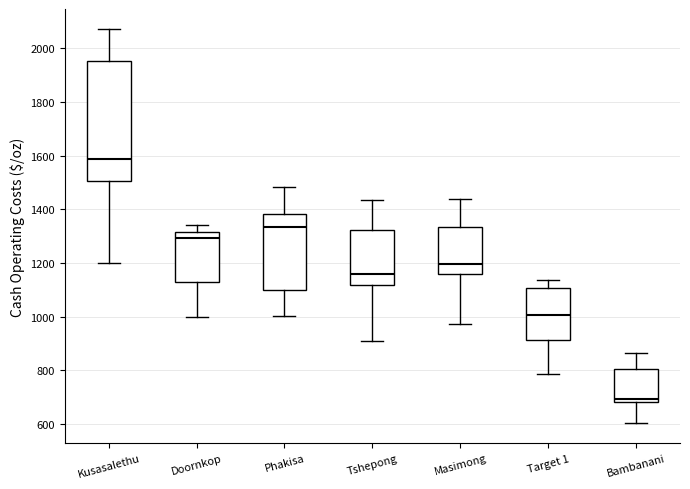

Where is the lower edge of the box for Bambanani on the y-axis? The values are not printed on the chart, so give them approximately, as read against the axis.

680